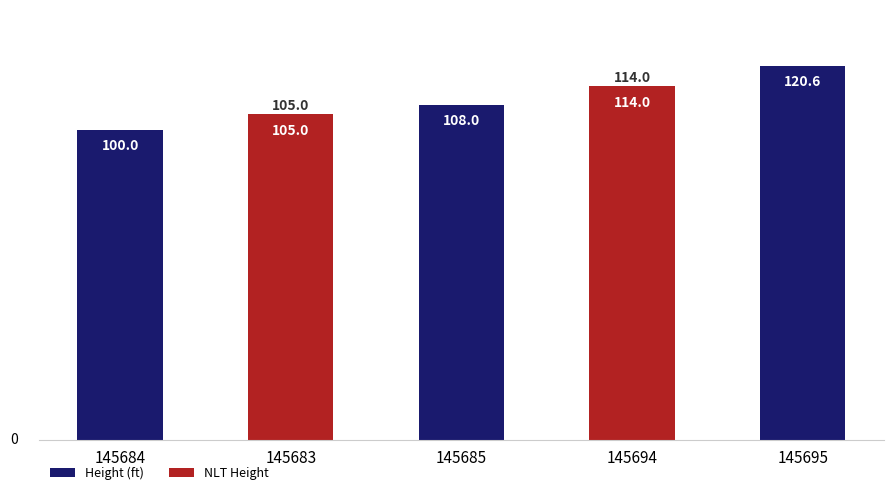

What is the label of the 5th bar from the left?

145695